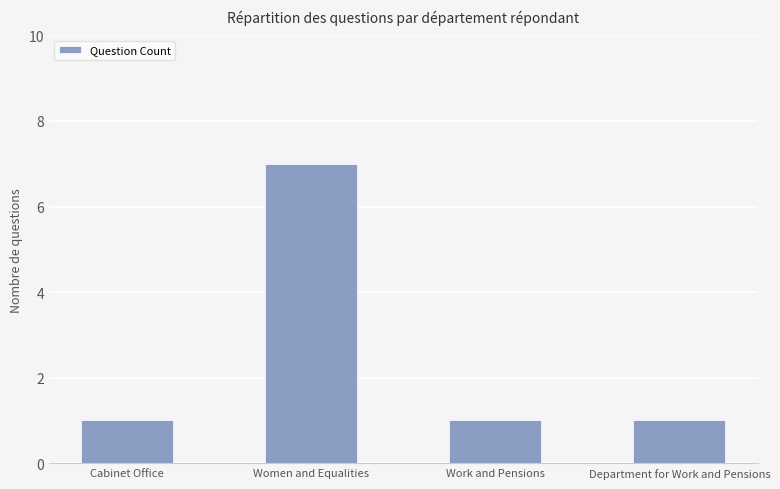

Count the number of categories in the chart.

4